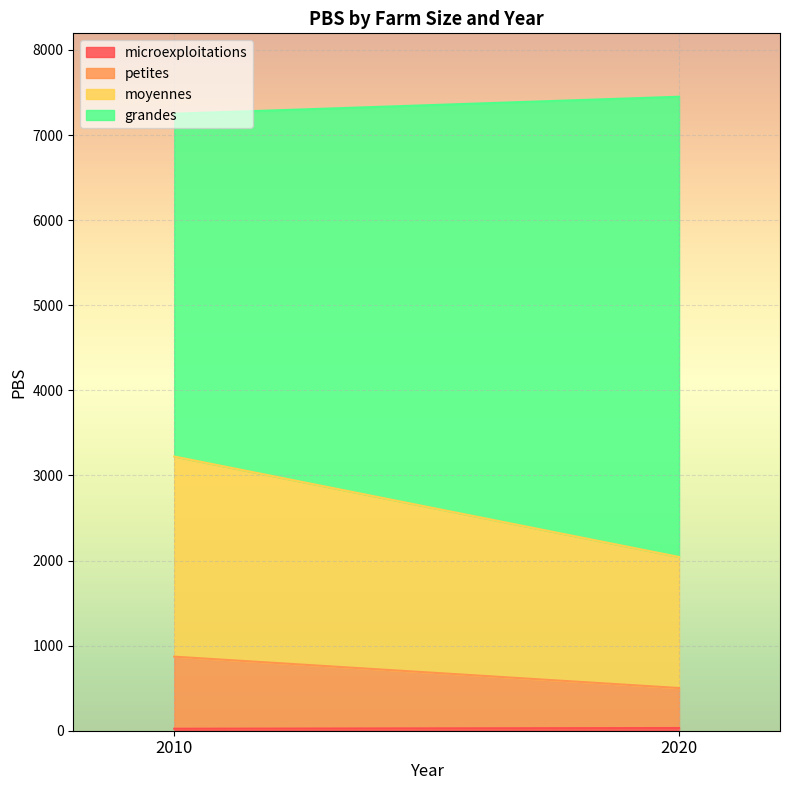

At which label does microexploitations reach its minimum?

2010